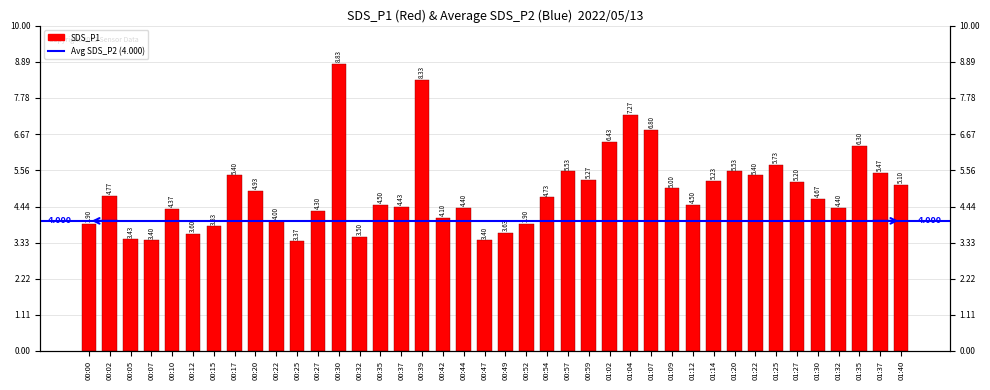

Which category has the highest value across all series?

00:30